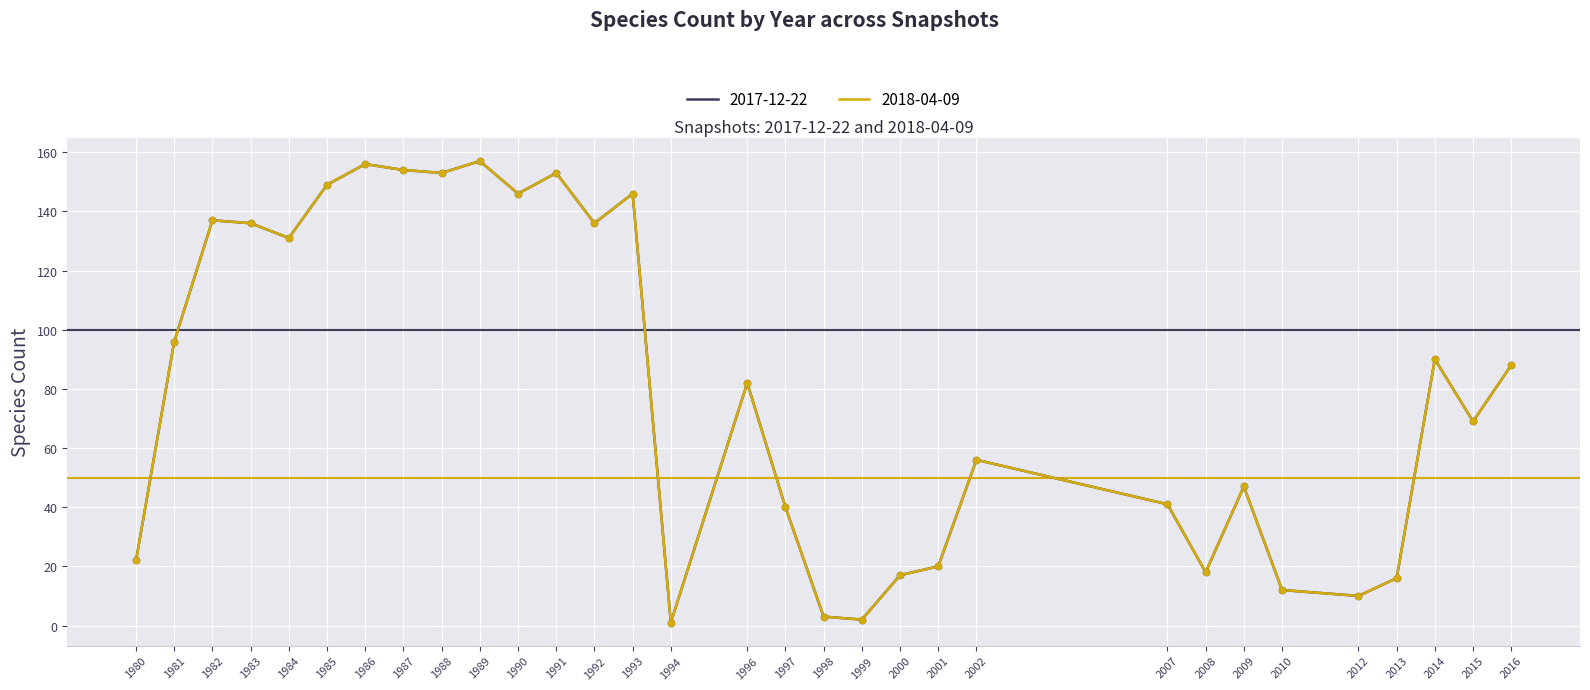

Which series has the largest total across all categories?

2017-12-22